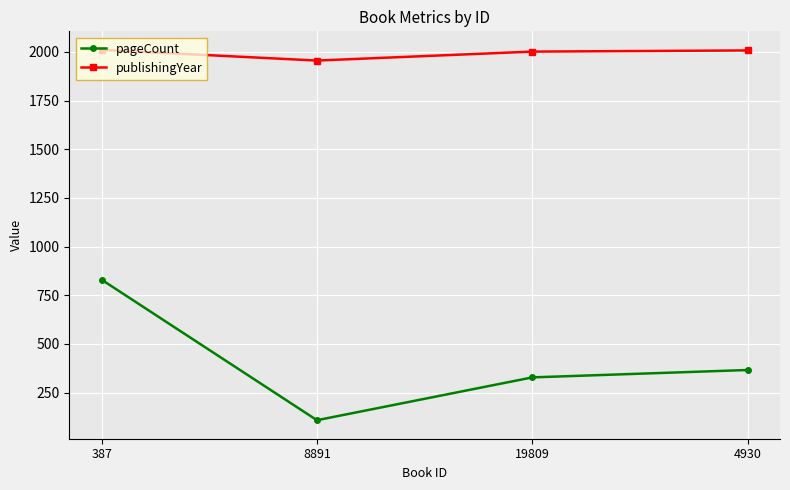

At which label does pageCount reach its minimum?

8891